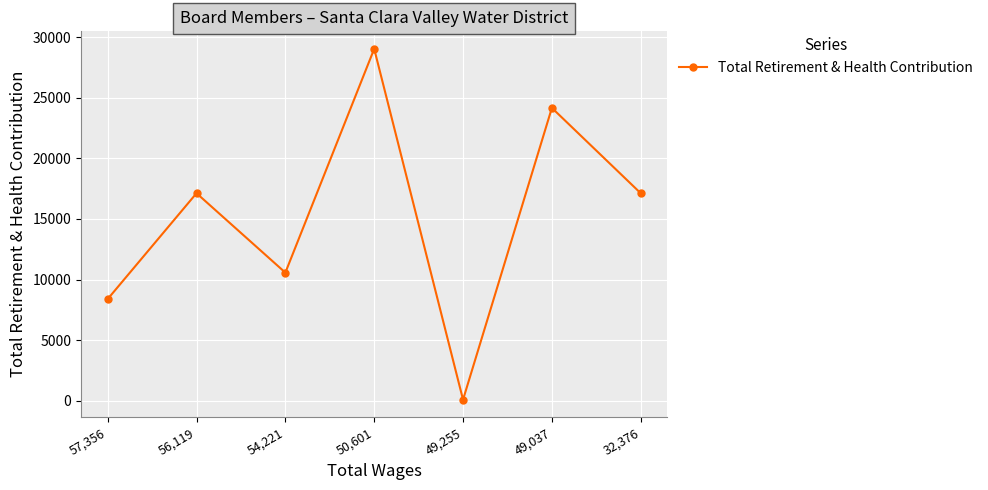

Reading left to right, what are all the values shown in this chart?

8386	17125	10569	29046	78	24171	17125